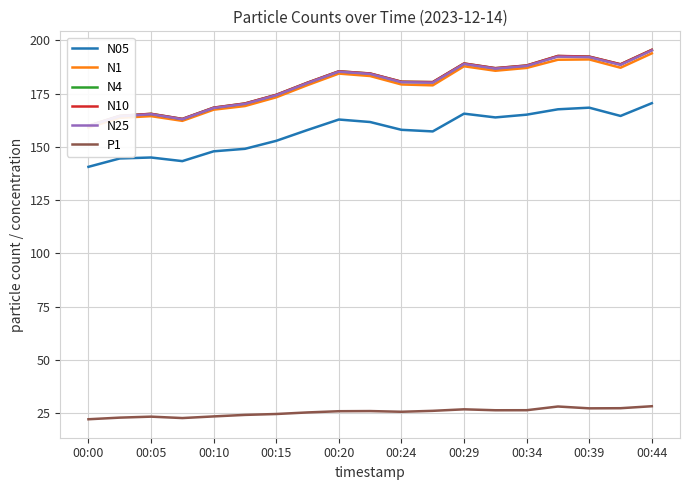

List the series in order of their peak value, highest first.

N10, N4, N25, N1, N05, P1